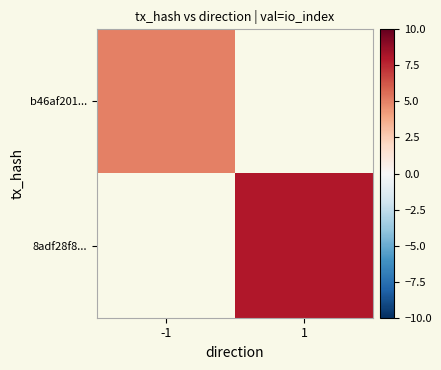

What is the greatest value displayed?

8.0